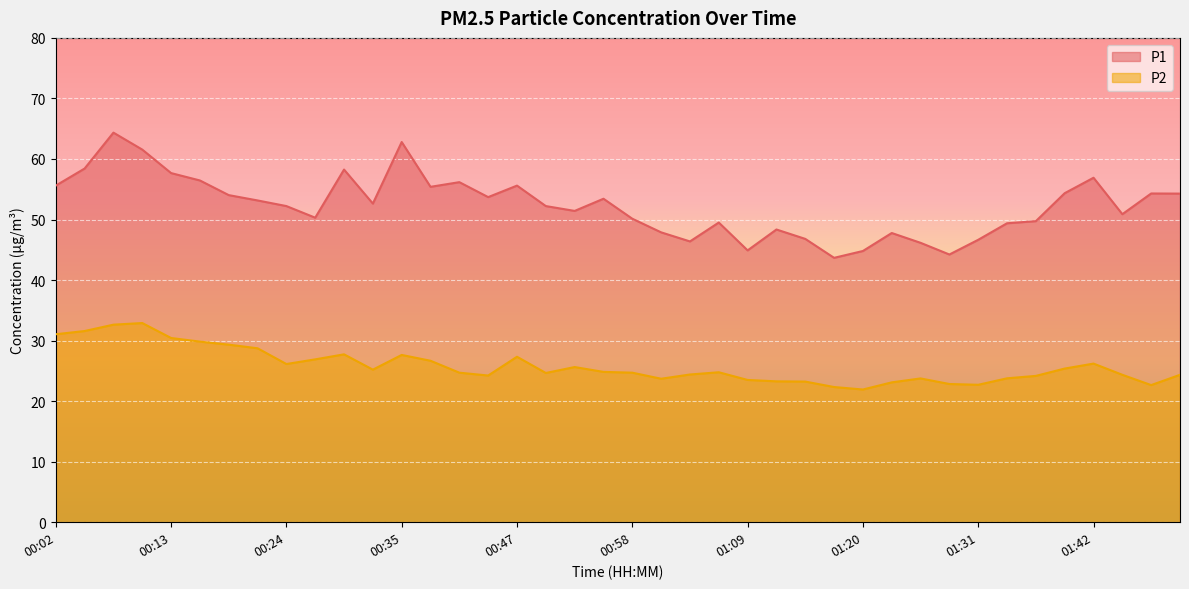

Reading left to right, list all the values displayed in this chart.

P1: 00:02=55.6	00:05=58.4	00:08=64.3	00:11=61.5	00:13=57.7	00:16=56.5	00:19=54.0	00:22=53.1	00:24=52.2	00:27=50.3	00:30=58.2	00:33=52.6	00:35=62.8	00:38=55.4	00:41=56.2	00:44=53.7	00:47=55.6	00:49=52.2	00:52=51.4	00:55=53.4	00:58=50.1	01:00=47.9	01:03=46.4	01:06=49.5	01:09=44.9	01:11=48.4	01:14=46.8	01:17=43.7	01:20=44.8	01:22=47.8	01:25=46.1	01:28=44.2	01:31=46.6	01:33=49.4	01:36=49.7	01:39=54.4	01:42=56.9	01:56=50.9	01:59=54.3	02:01=54.3
P2: 00:02=31.1	00:05=31.6	00:08=32.6	00:11=32.9	00:13=30.4	00:16=29.8	00:19=29.3	00:22=28.7	00:24=26.1	00:27=26.9	00:30=27.7	00:33=25.2	00:35=27.6	00:38=26.7	00:41=24.7	00:44=24.2	00:47=27.3	00:49=24.6	00:52=25.6	00:55=24.8	00:58=24.7	01:00=23.7	01:03=24.4	01:06=24.8	01:09=23.5	01:11=23.3	01:14=23.2	01:17=22.3	01:20=21.9	01:22=23.1	01:25=23.8	01:28=22.8	01:31=22.7	01:33=23.8	01:36=24.2	01:39=25.4	01:42=26.2	01:56=24.4	01:59=22.6	02:01=24.4